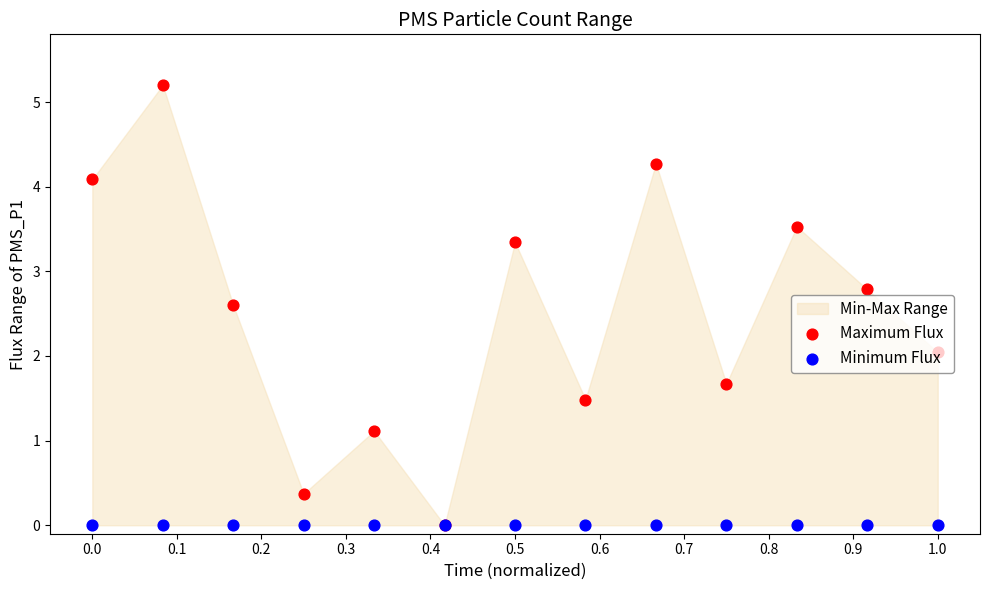

Which series has the largest total across all categories?

Maximum Flux